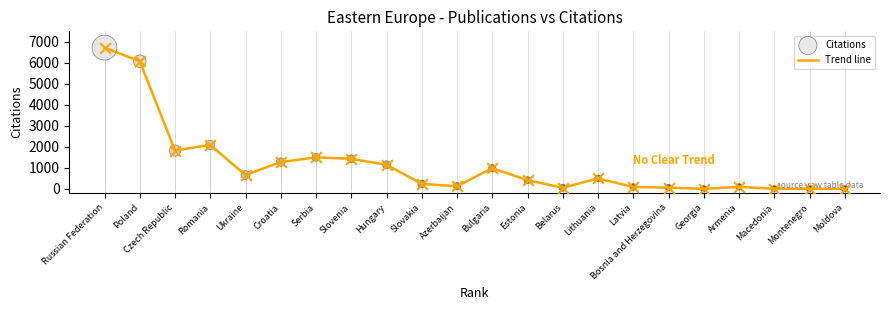

True or false: the data shows 1823 at Czech Republic.

True